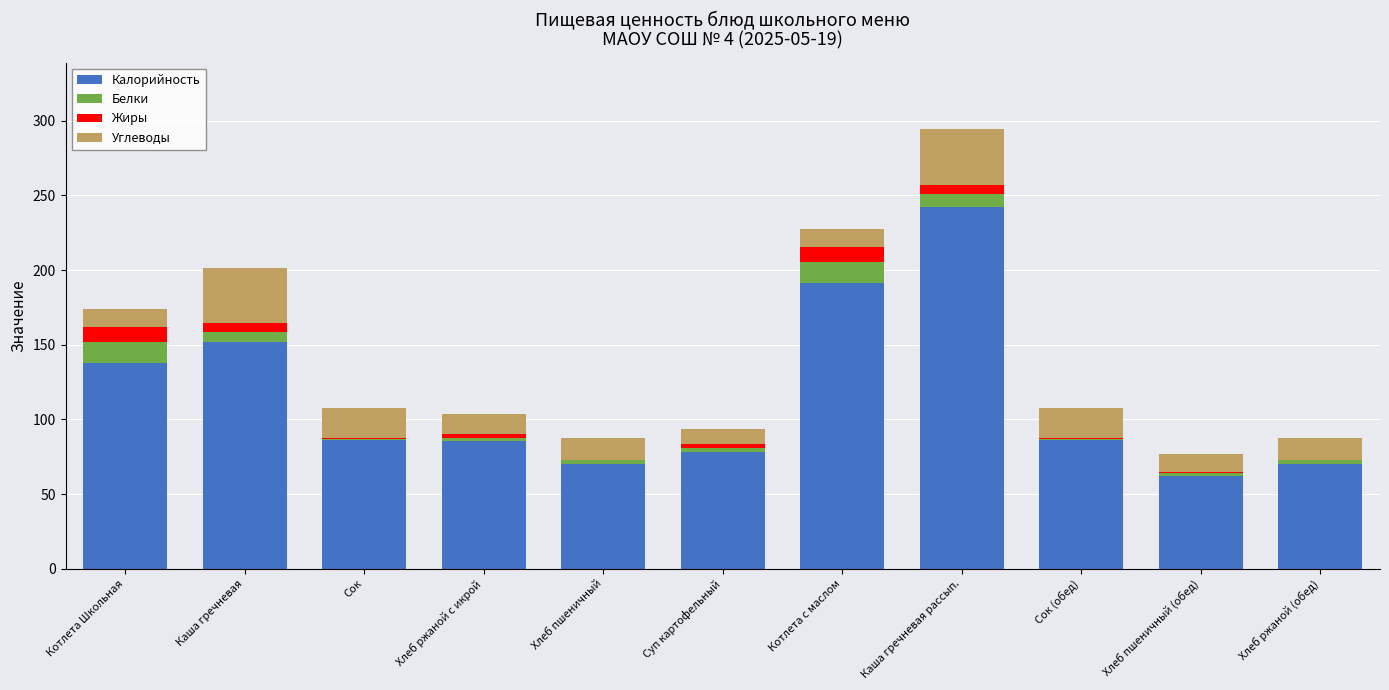

At which label does Калорийность reach its peak?

Каша гречневая рассып.